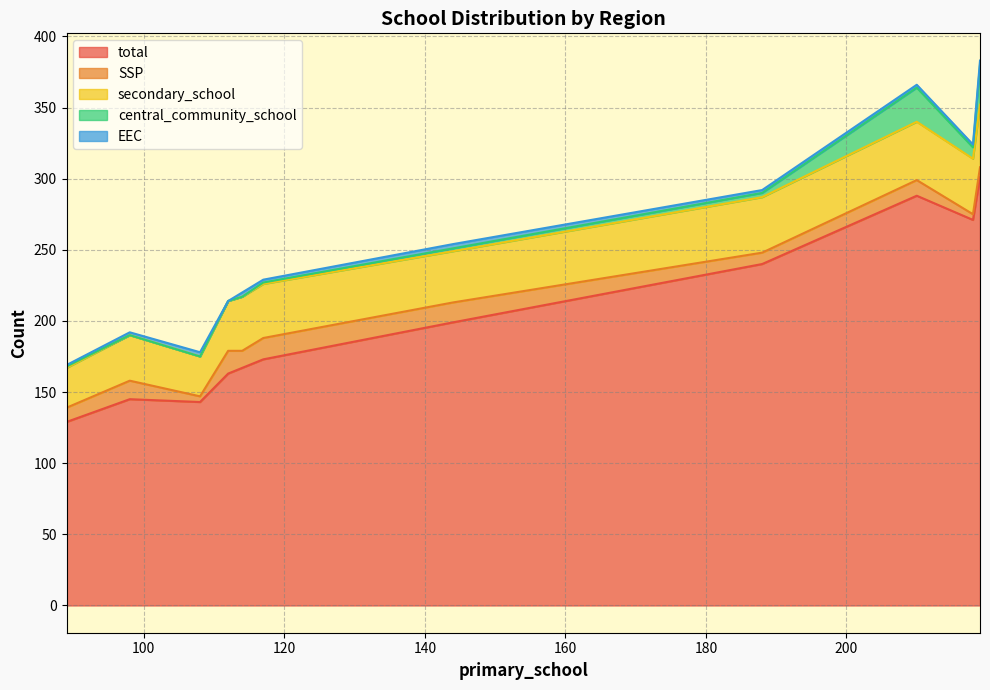

What is the minimum value for total?

129